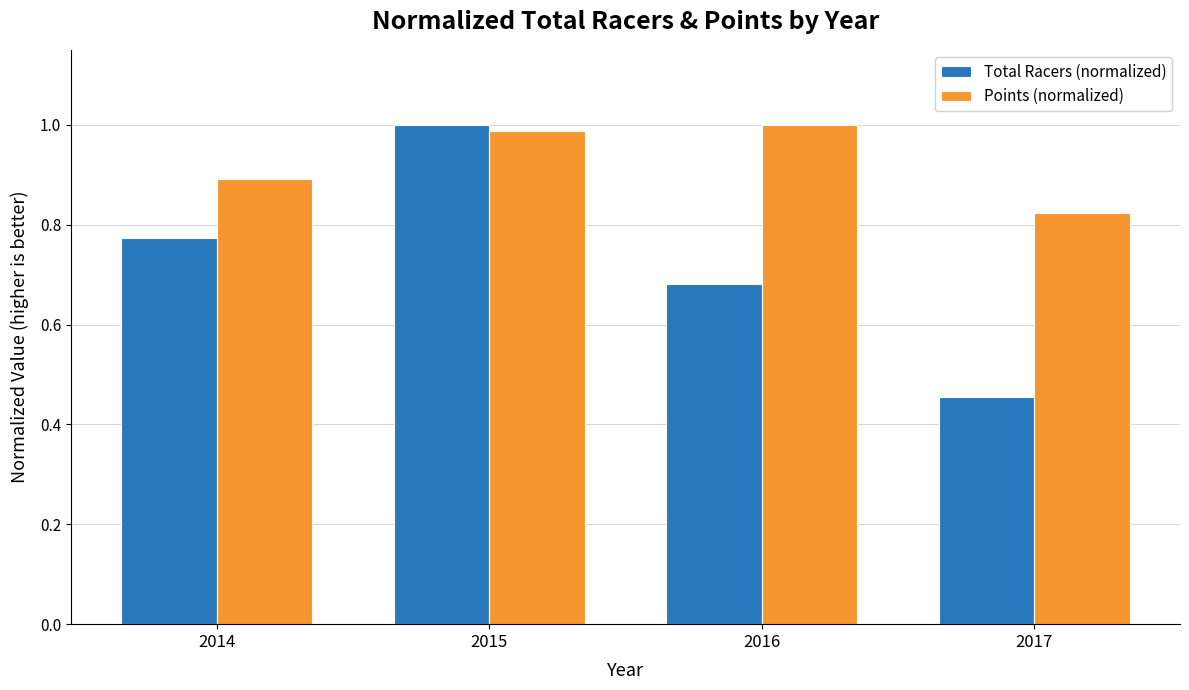

What is the difference between the highest and lowest values at 2017?

0.4